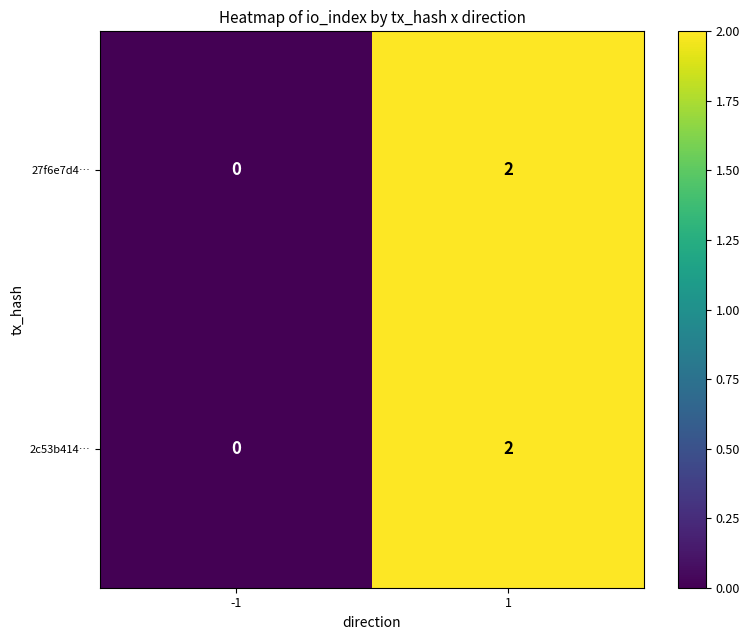

Is the value of 27f6e7d4… at -1 greater than the value of 2c53b414… at 1?

No